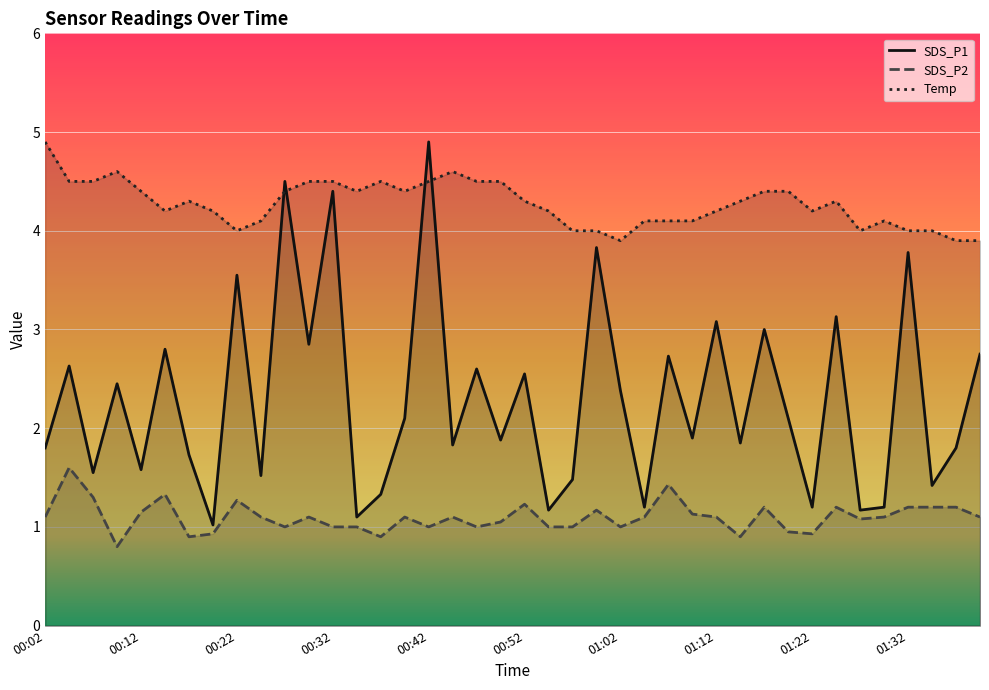

True or false: Temp and SDS_P1 cross at least once.

True